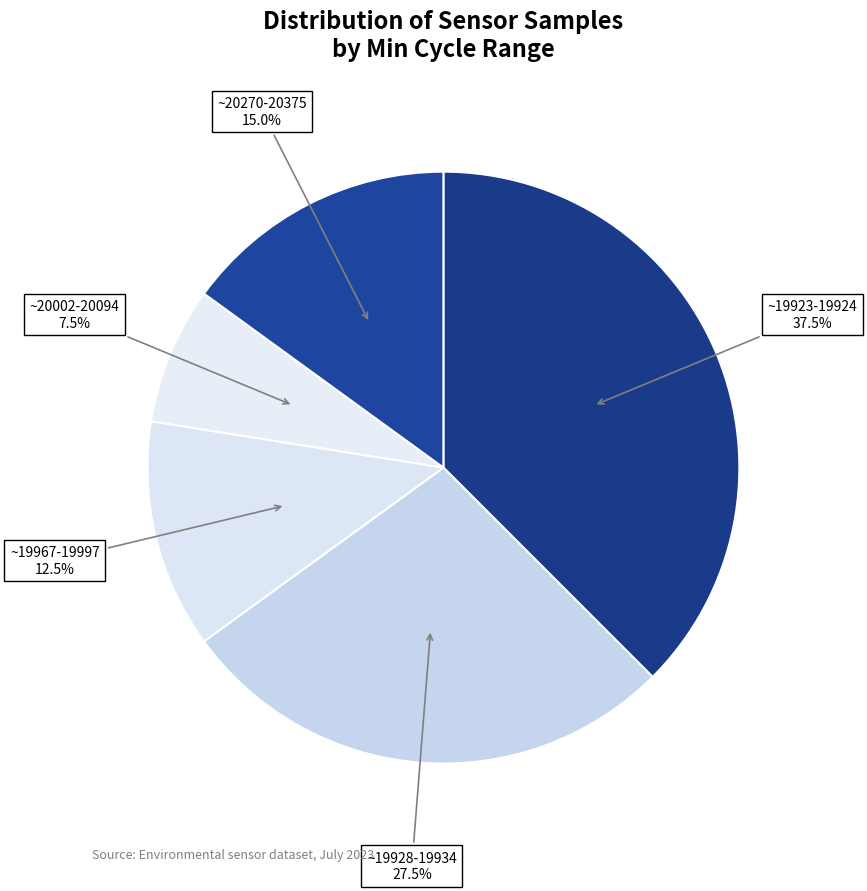

How many slices are in this pie chart?

5